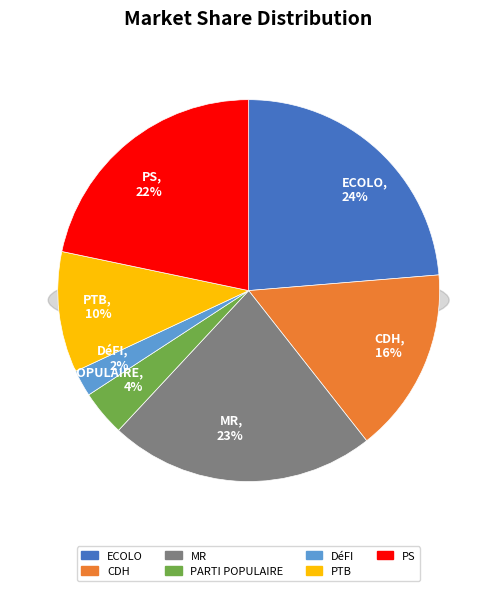

What percentage is the ECOLO slice, to the nearest percent?

24%